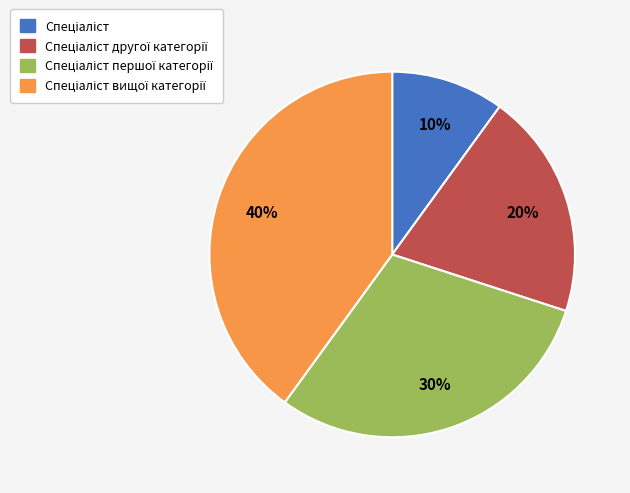

Is there any slice that represents more than half of the pie?

No